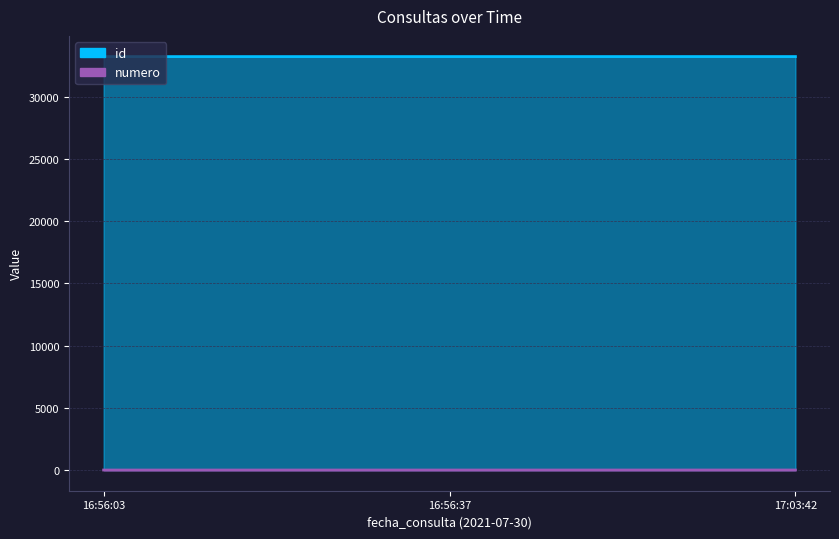

How many values in the id series are below 33208?

1